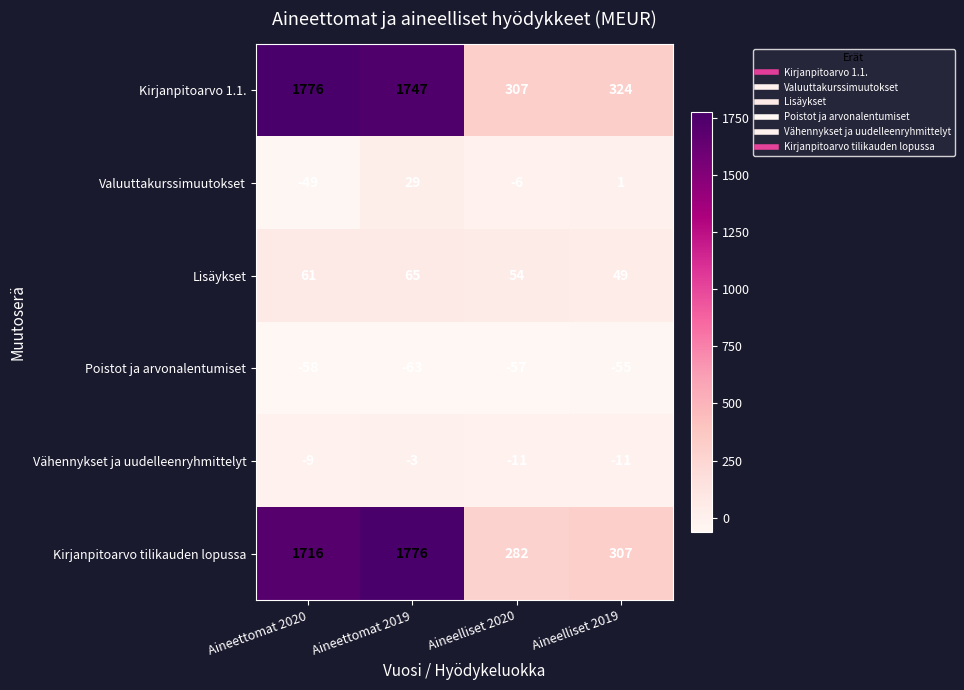

Which series has the largest total across all categories?

Kirjanpitoarvo 1.1.